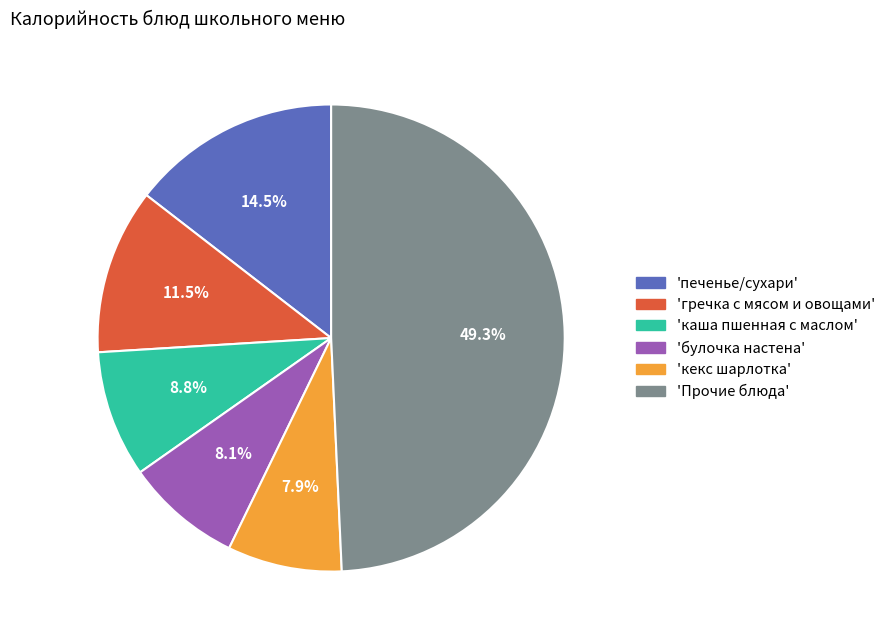

To the nearest percent, what is the average slice percentage?

17%